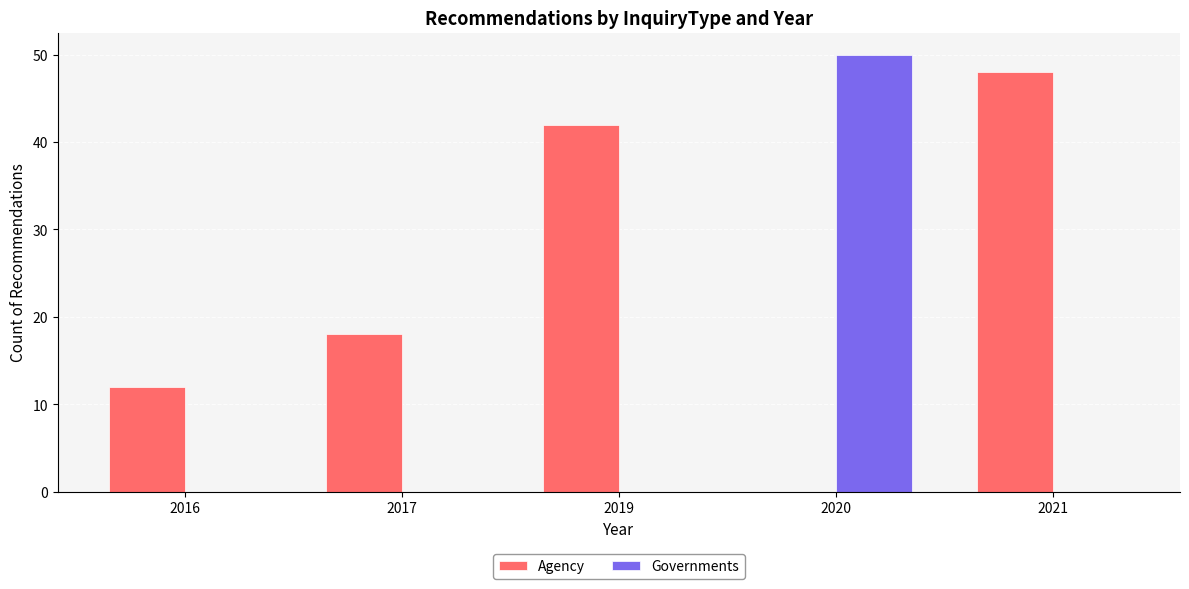

How many categories are shown in the chart?

5